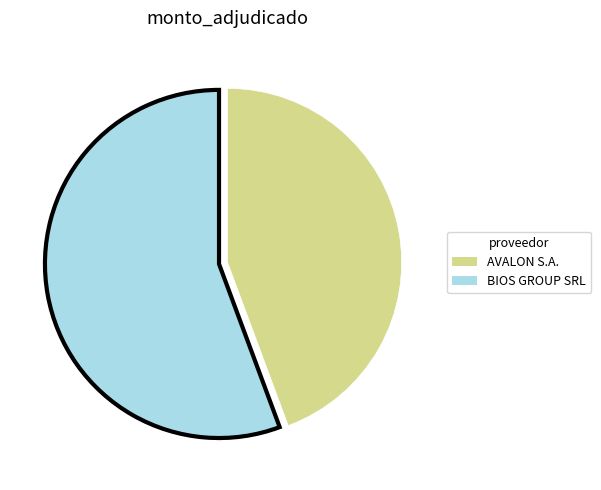

Is there any slice that represents more than half of the pie?

Yes